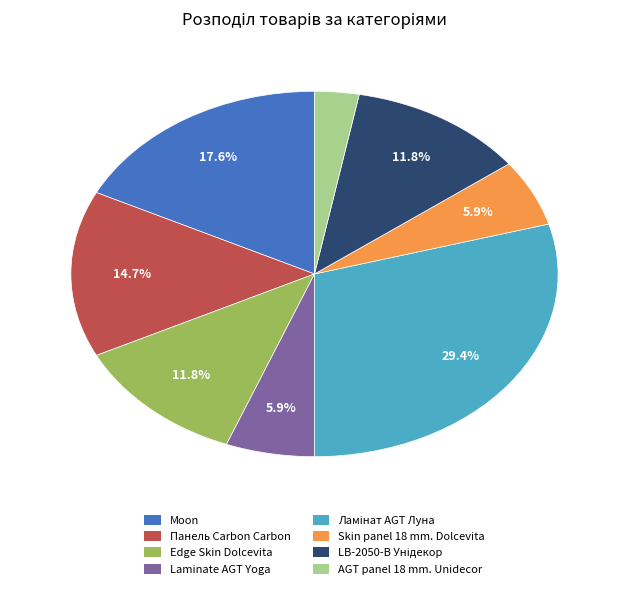

Does any single category account for the majority?

No